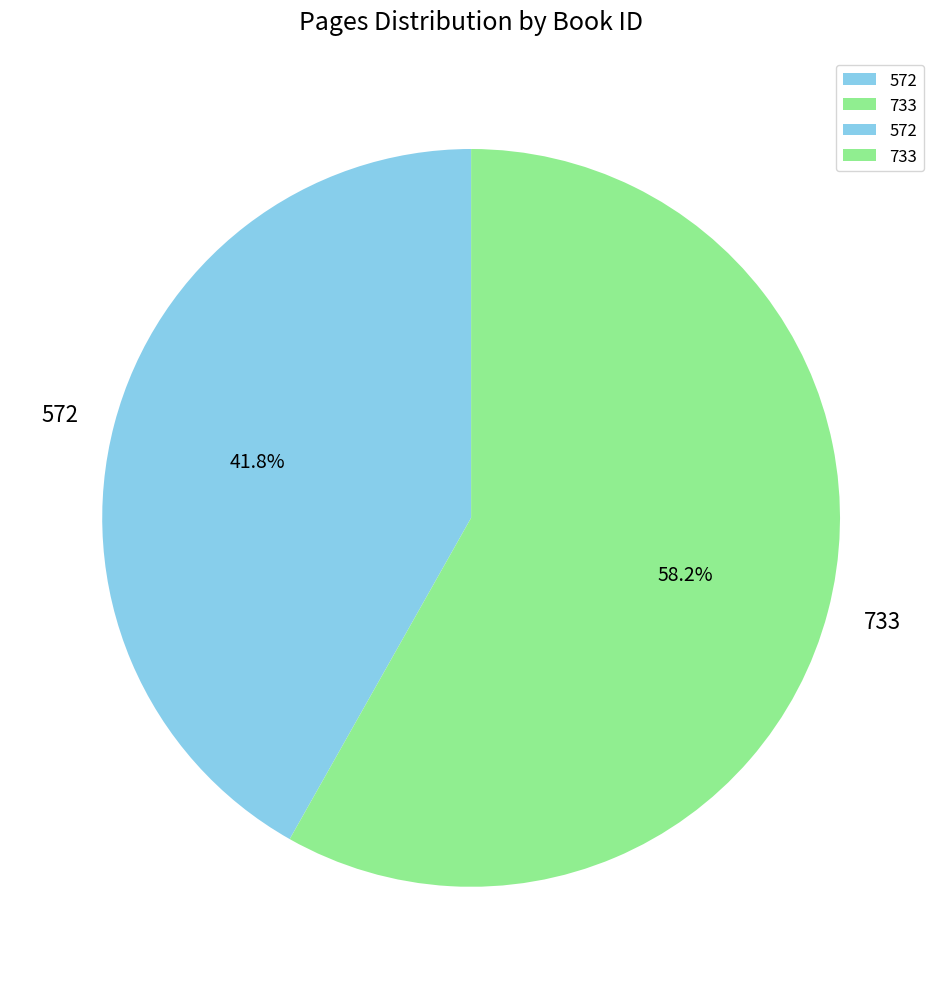

Which slice represents more than half of the pie?

733